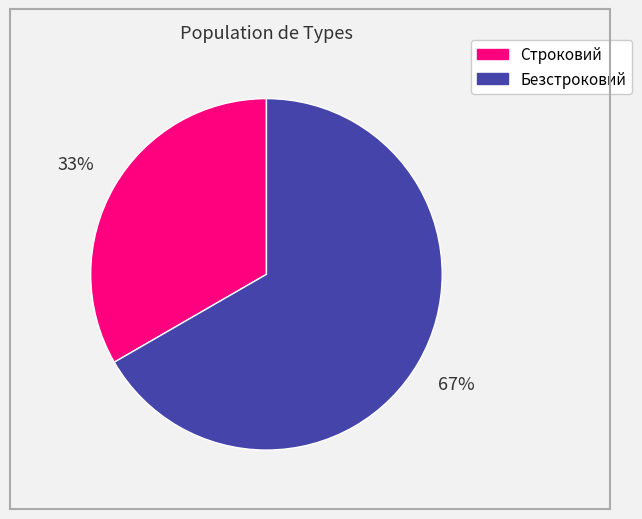

Is it true that Безстроковий is 67% of the pie?

True